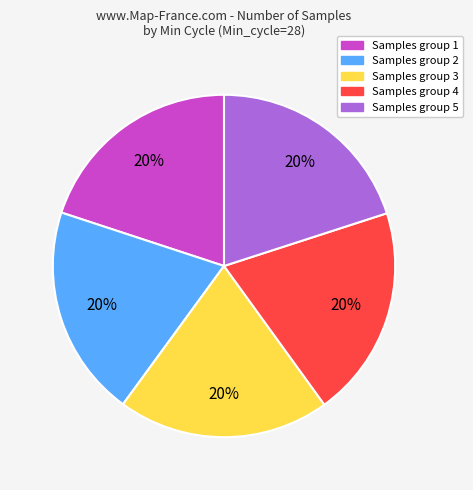

To the nearest percent, what is the average slice percentage?

20%